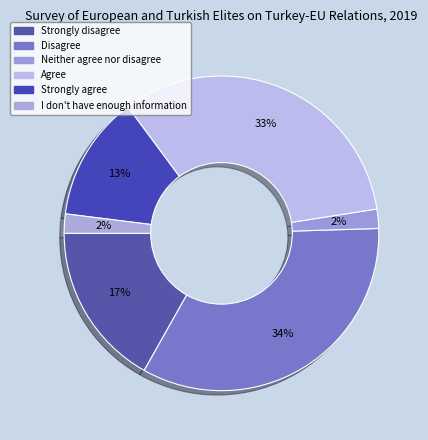

To the nearest percent, what is the average slice percentage?

17%